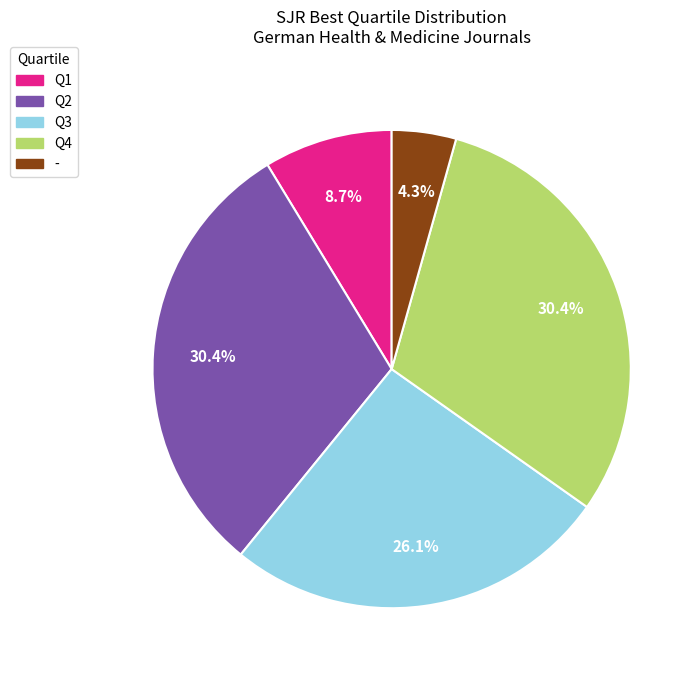

Which slice is the smallest?

-